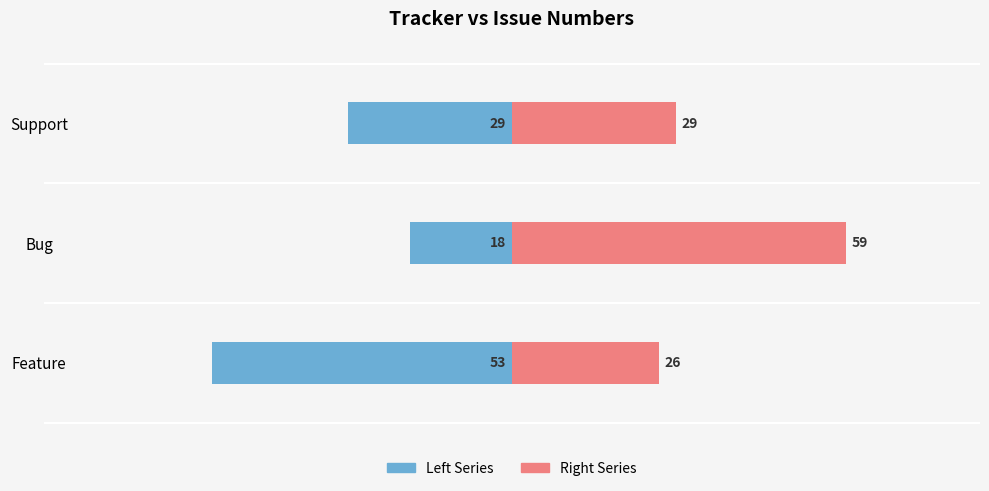

What is the maximum value shown in the chart?

59